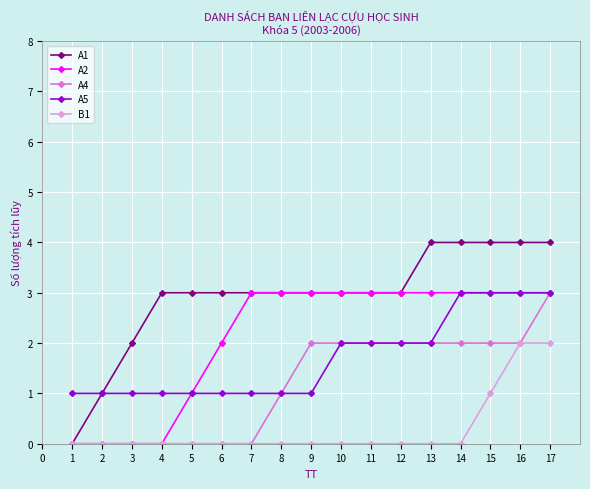

List the series in order of their overall mean, lowest first.

B1, A4, A5, A2, A1